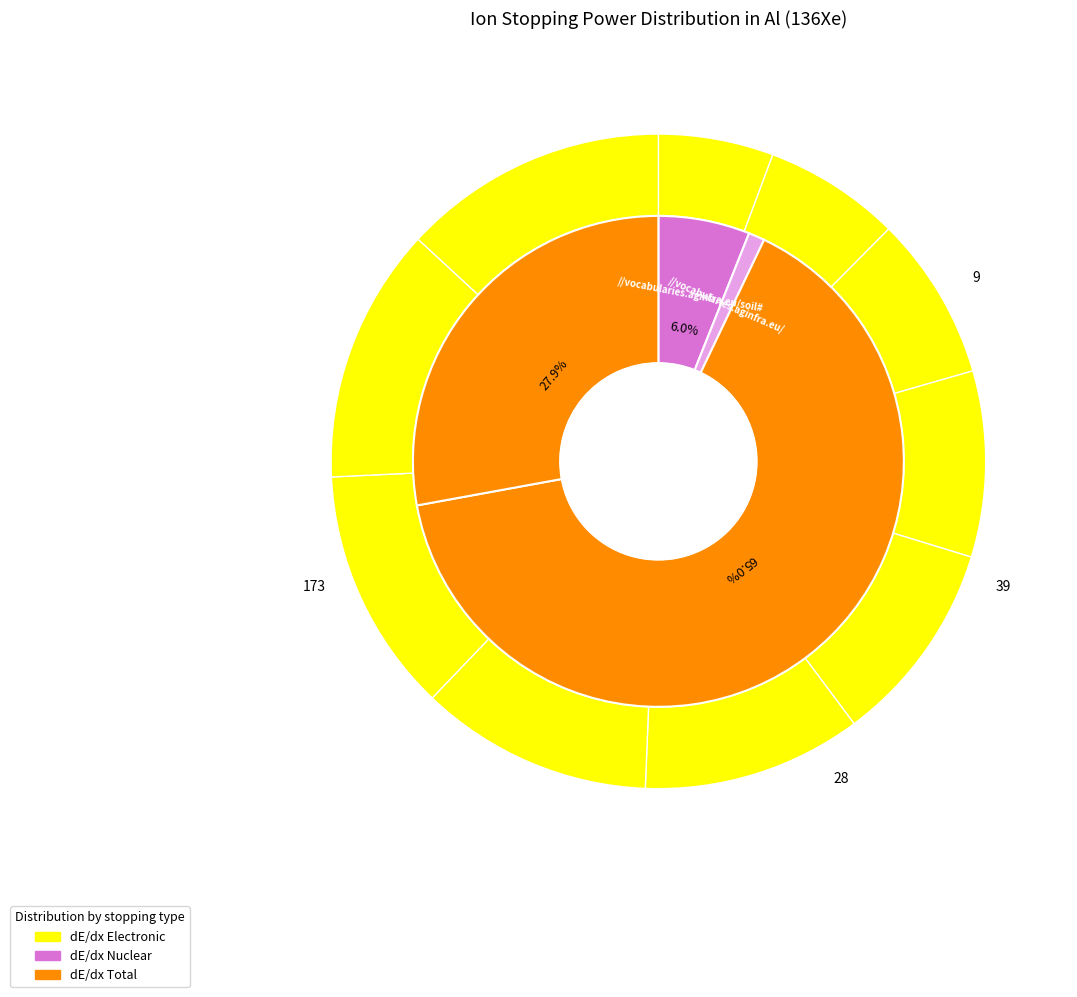

Does 5 keV account for over 50% of the chart?

No